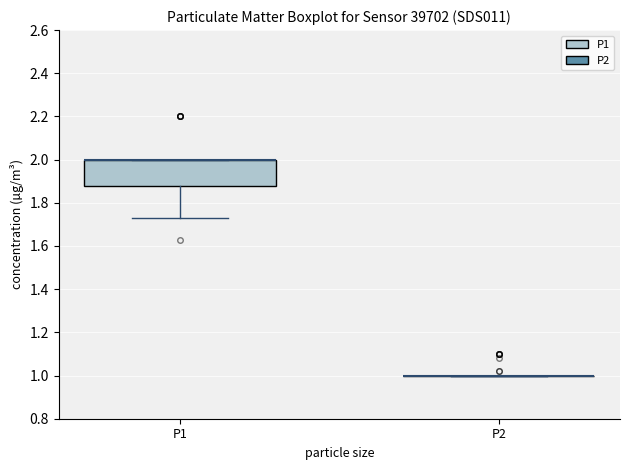

Reading left to right, transcribe this box plot: for each box, give where its median line is, the range the box spans, and where its two whiskers end, as read against the y-axis. The values are not printed on the chart, so give them approximately, as read against the axis.

P1: median 2.00 (drawn on the box's upper edge), box 1.88 to 2.00, whiskers 1.74 to 2.00
P2: box collapsed to a line at 1.00, whiskers 1.00 to 1.00